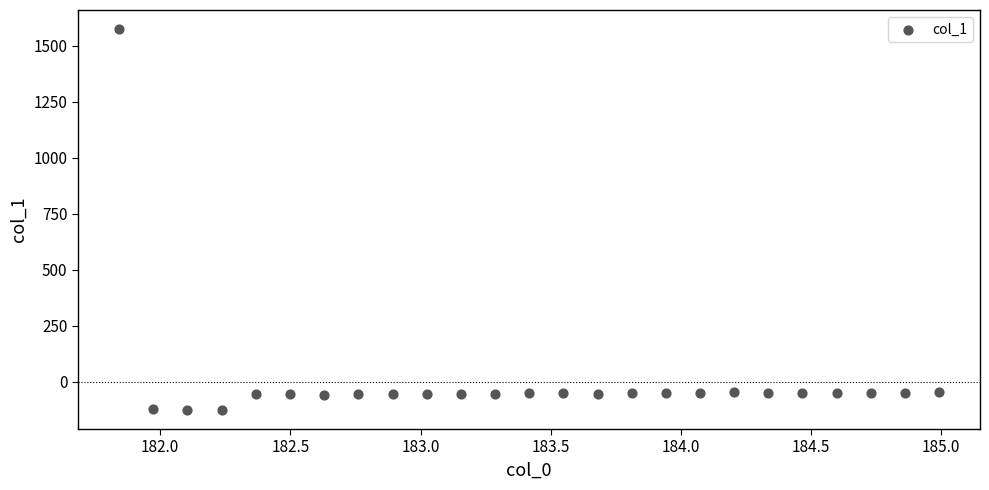

What is the range of Y values (max minus min)?

1699.7